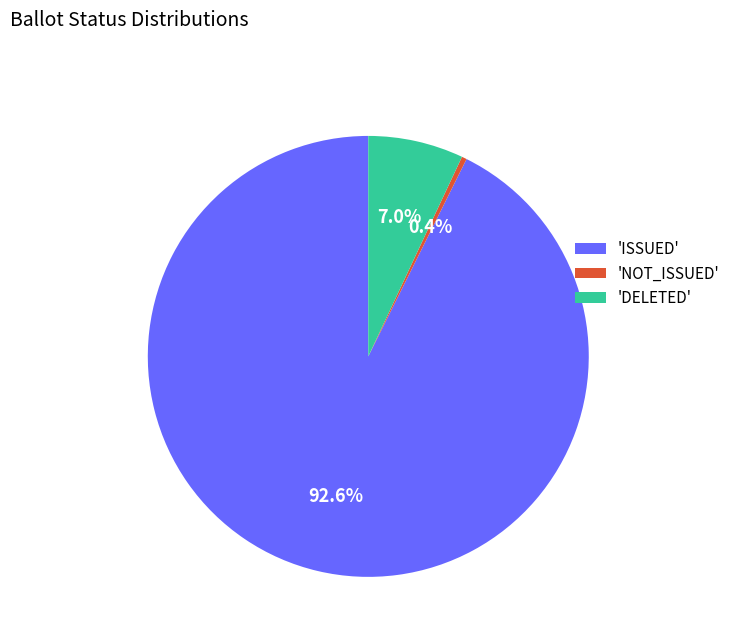

What is the total percentage of 'ISSUED' and 'NOT_ISSUED'?

93.0%